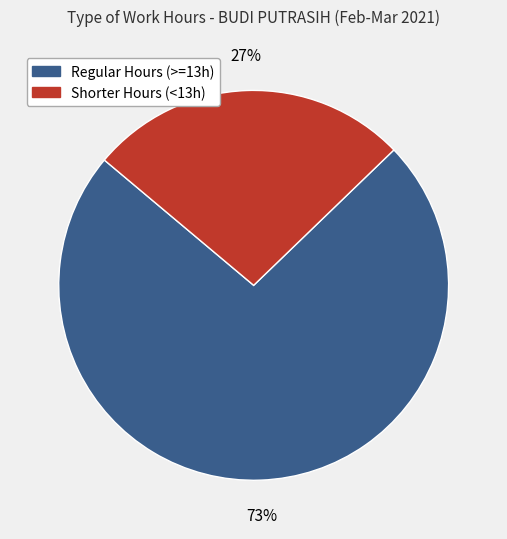

To the nearest percent, what is the average slice percentage?

50%